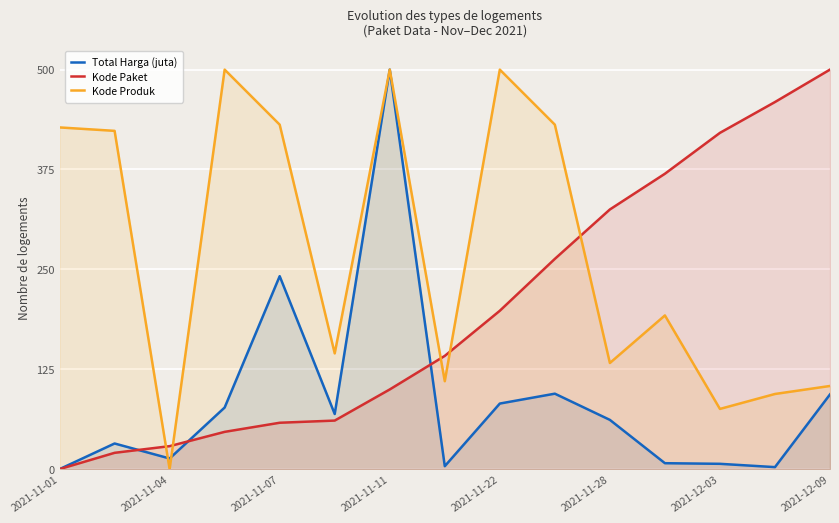

The Kode Produk series shows 151.3 at 2021-12-09. True or false?

False